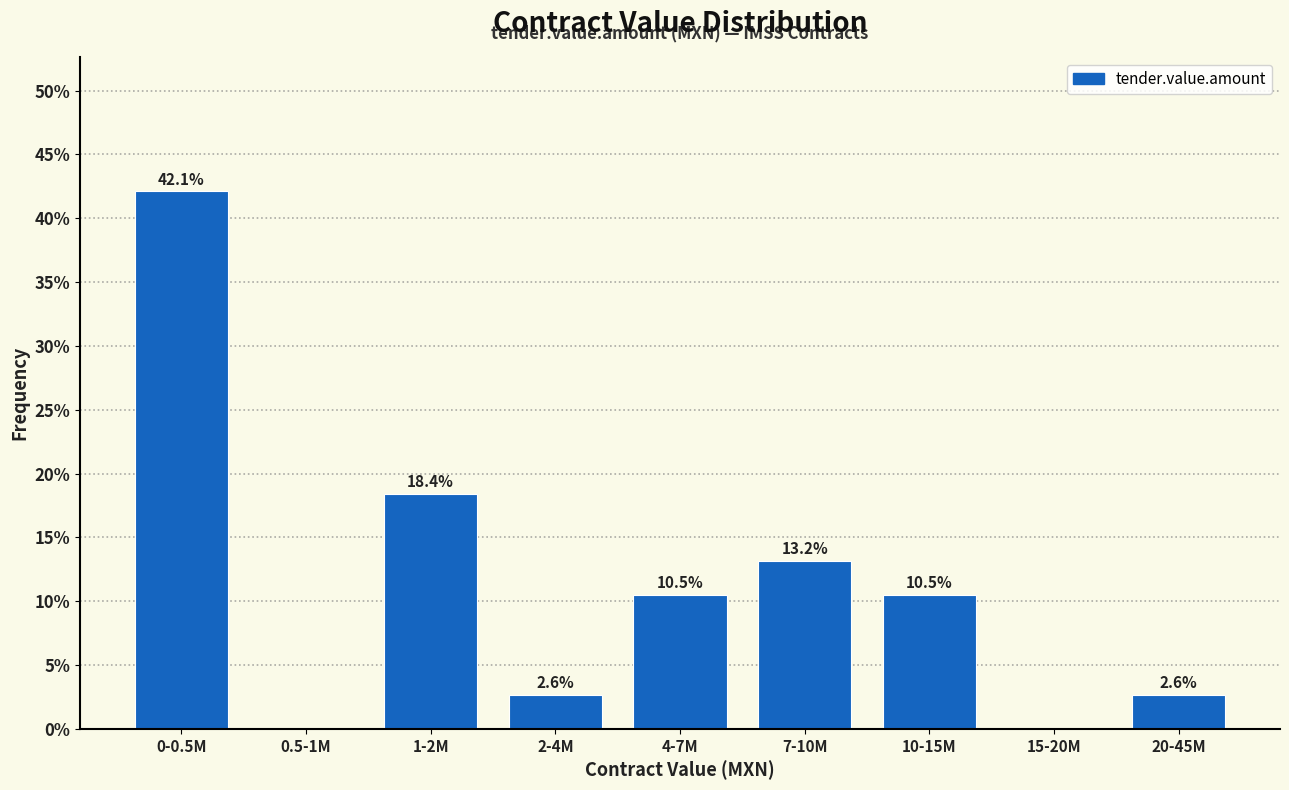

Reading left to right, transcribe all the data shown in this chart.

0-0.5M=42.1	0.5-1M=0.0	1-2M=18.4	2-4M=2.6	4-7M=10.5	7-10M=13.2	10-15M=10.5	15-20M=0.0	20-45M=2.6